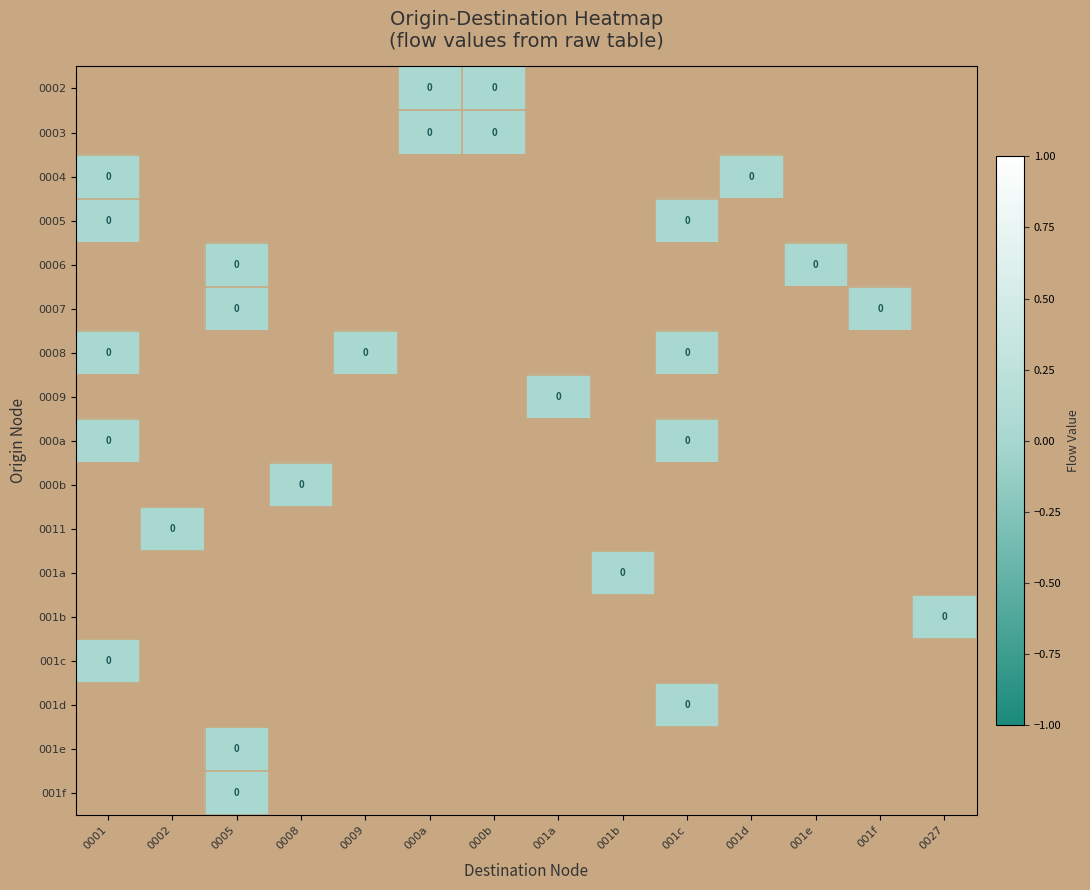

How many categories are shown in the chart?

14